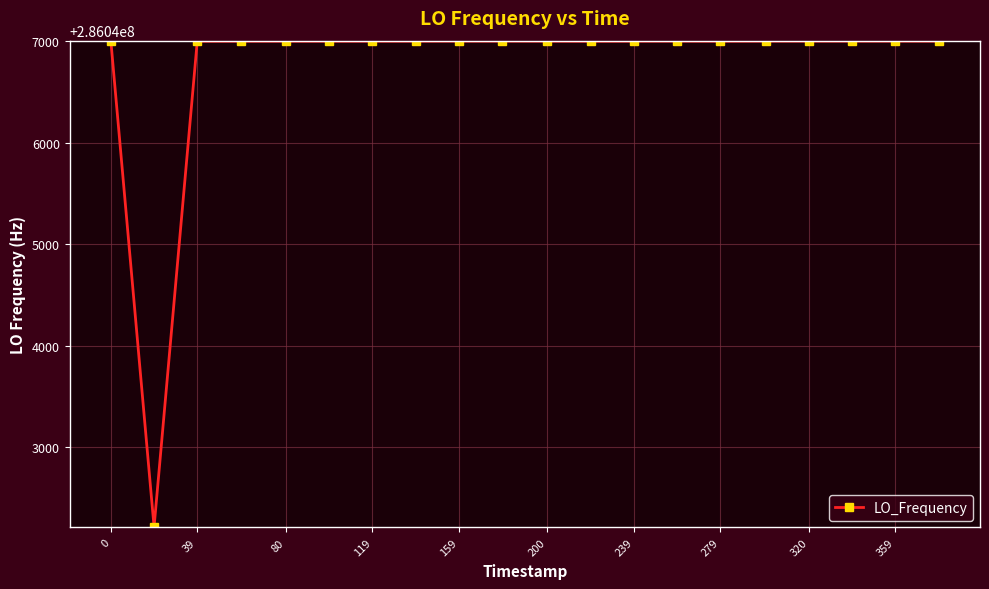

What is the value of the 5th point from the left?

286047000.3